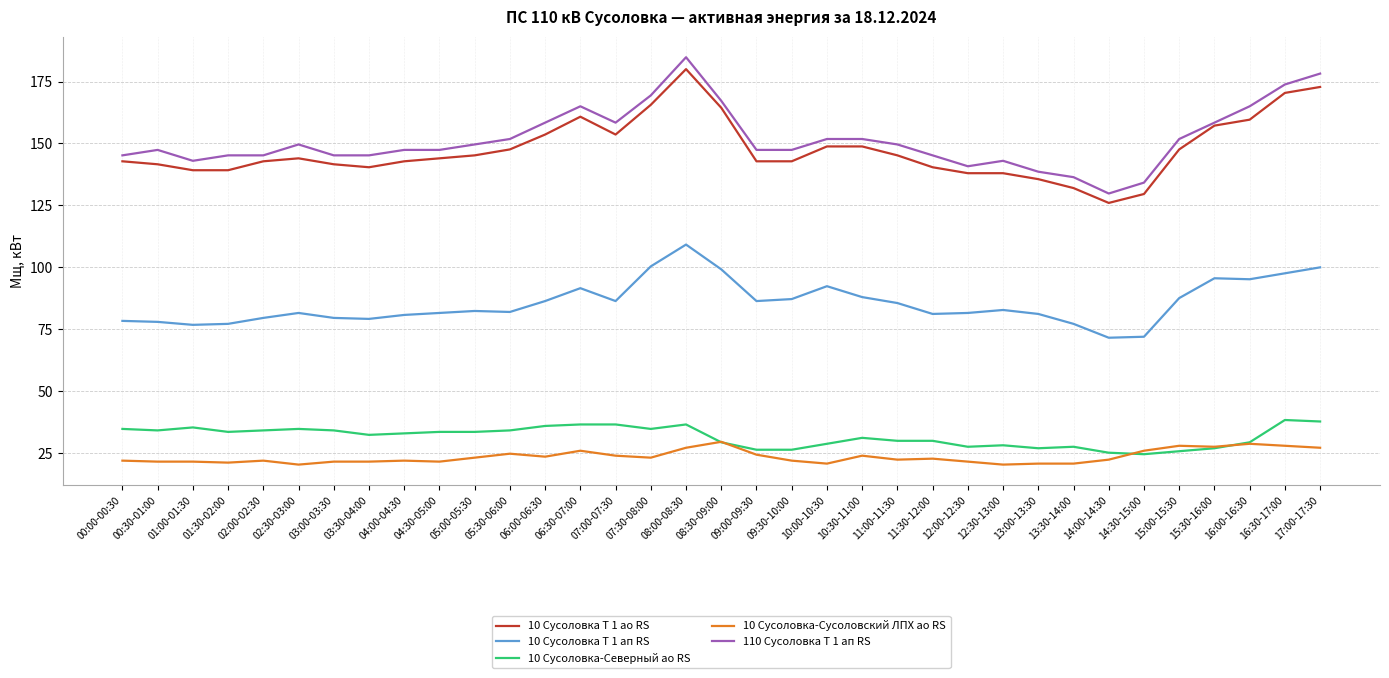

What is the difference between the maximum and minimum values in the 10 Сусоловка-Северный ао RS series?

13.8